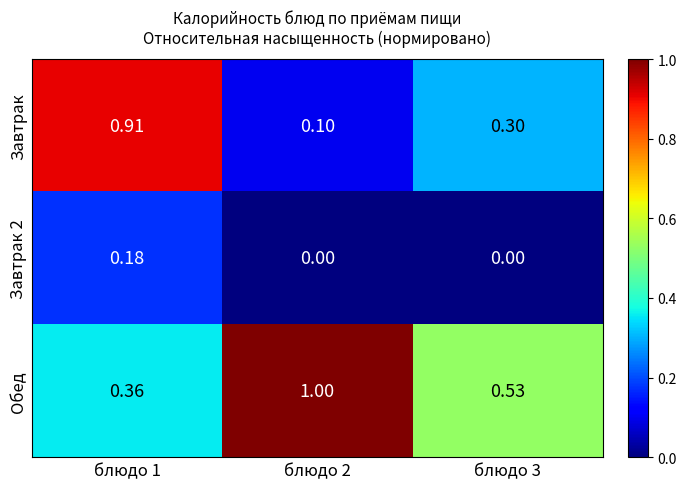

List the series in order of their overall mean, highest first.

Обед, Завтрак, Завтрак 2